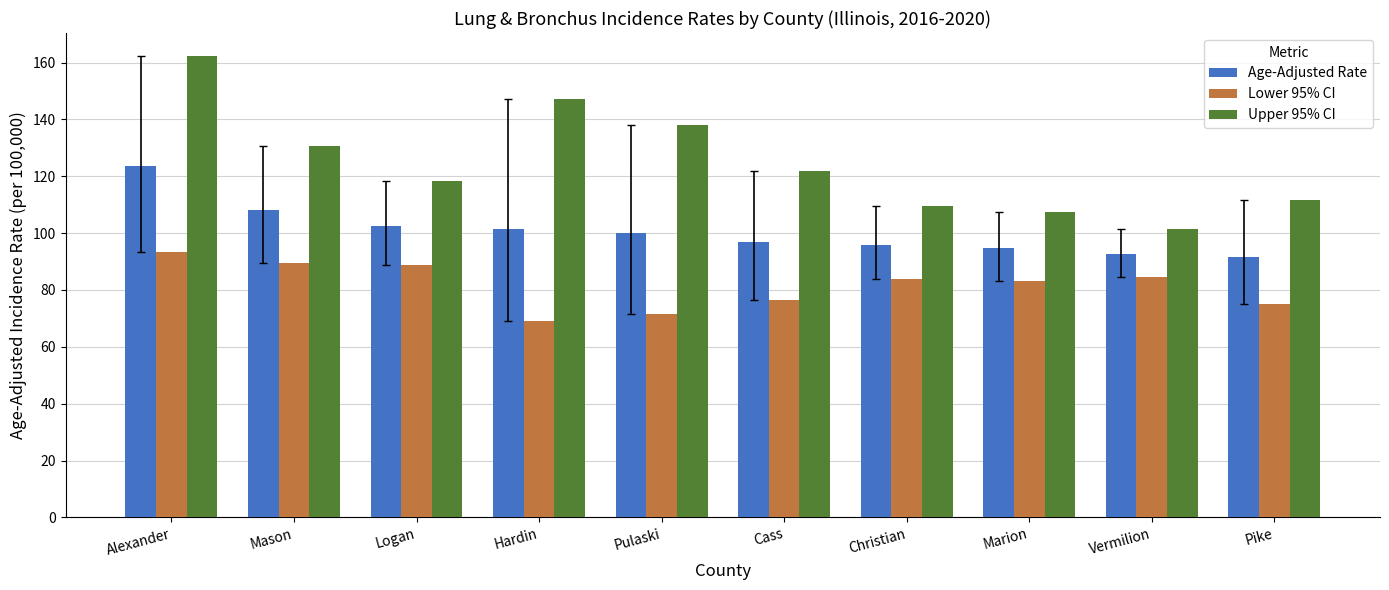

Between Alexander and Christian, which series saw the biggest shift?

Upper 95% CI